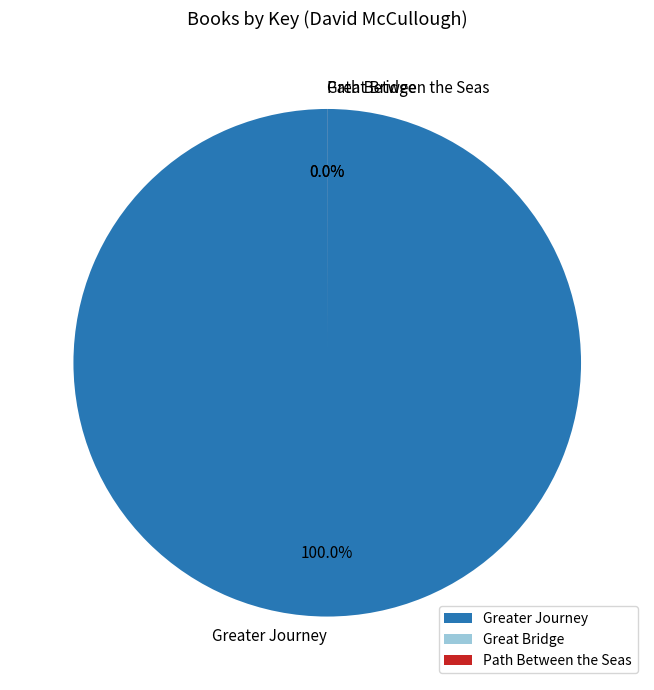

Does Great Bridge represent more than half of the total?

No